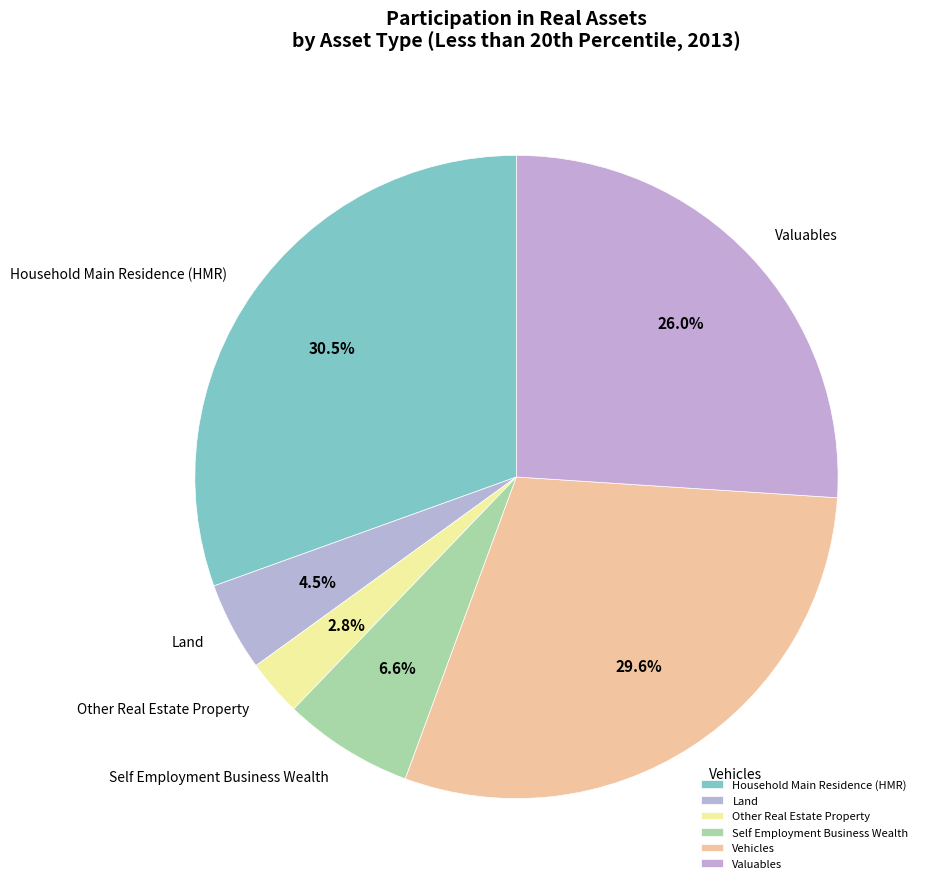

How many segments does this pie chart have?

6